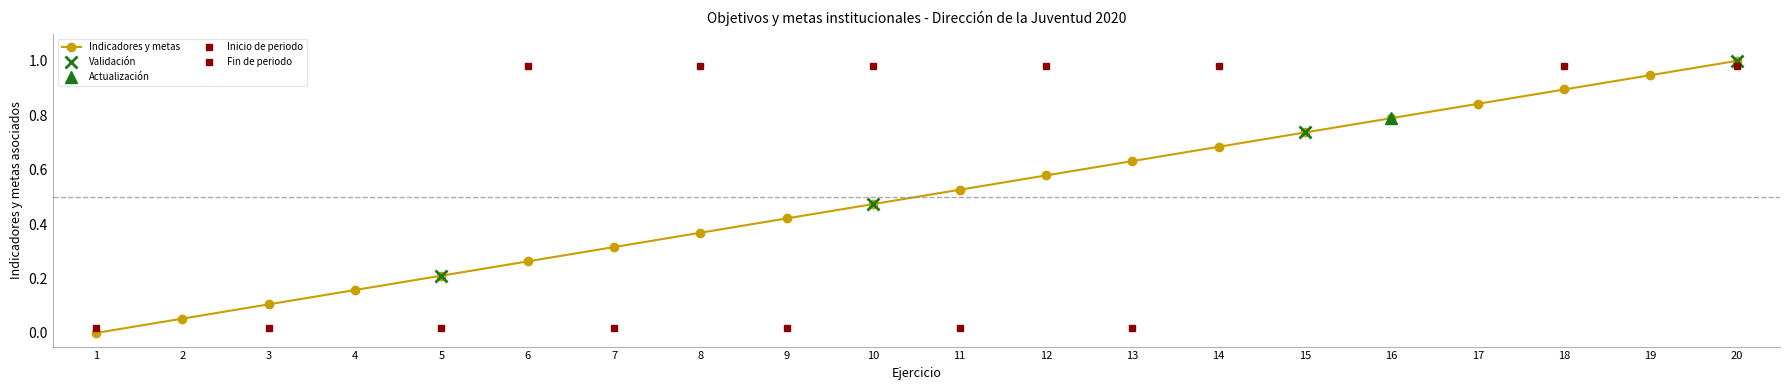

Between 13 and 9, which is larger?

13